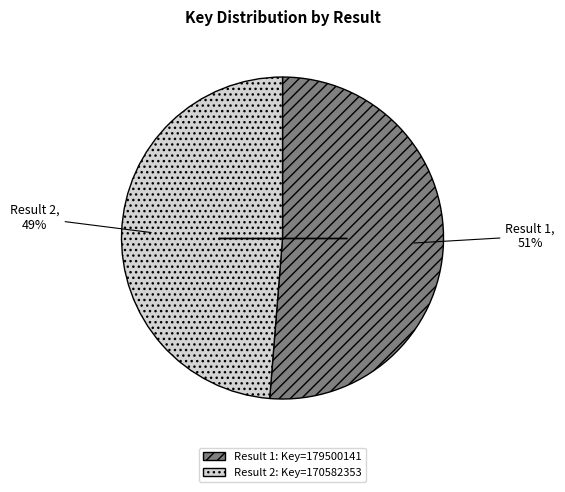

Combined, do Result 1: Key=179500141 and Result 2: Key=170582353 account for over 50%?

Yes